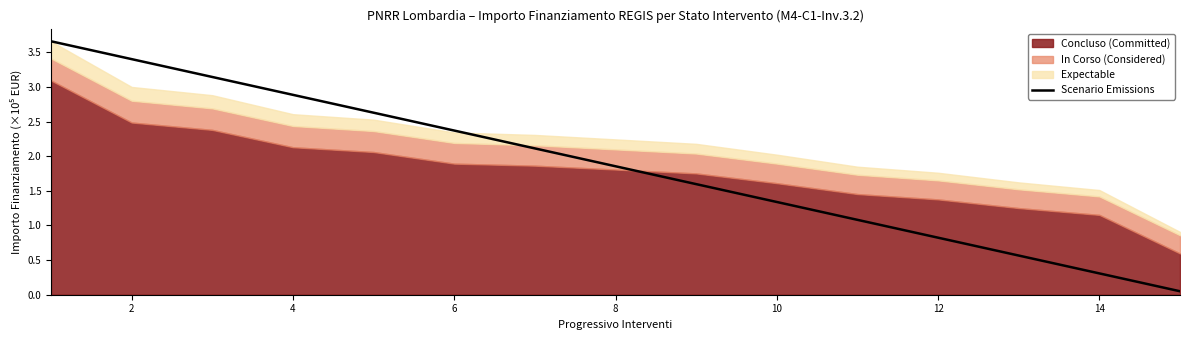

The Scenario Emissions series shows 4.0 at 6. True or false?

False